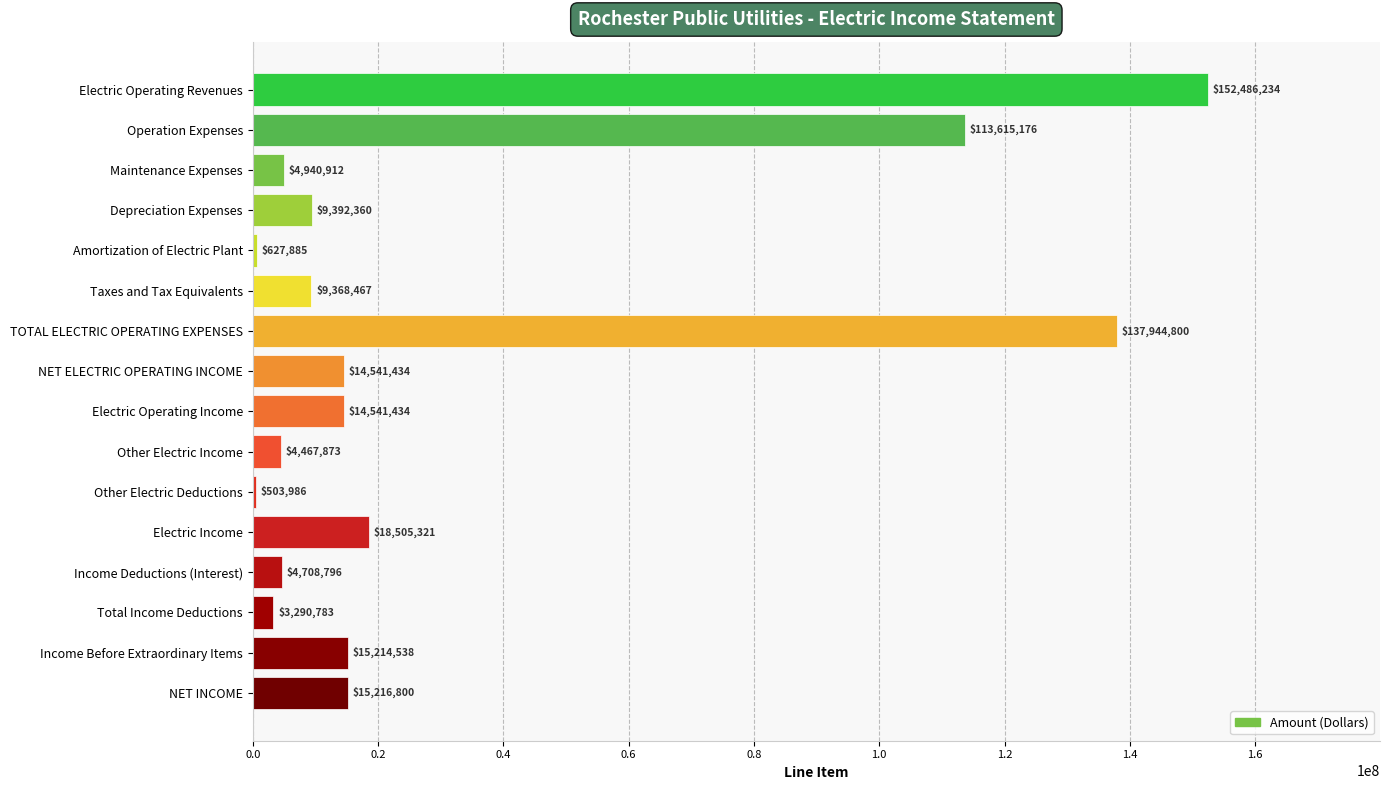

What is the sum of the values at Income Before Extraordinary Items and Total Income Deductions?

18505321